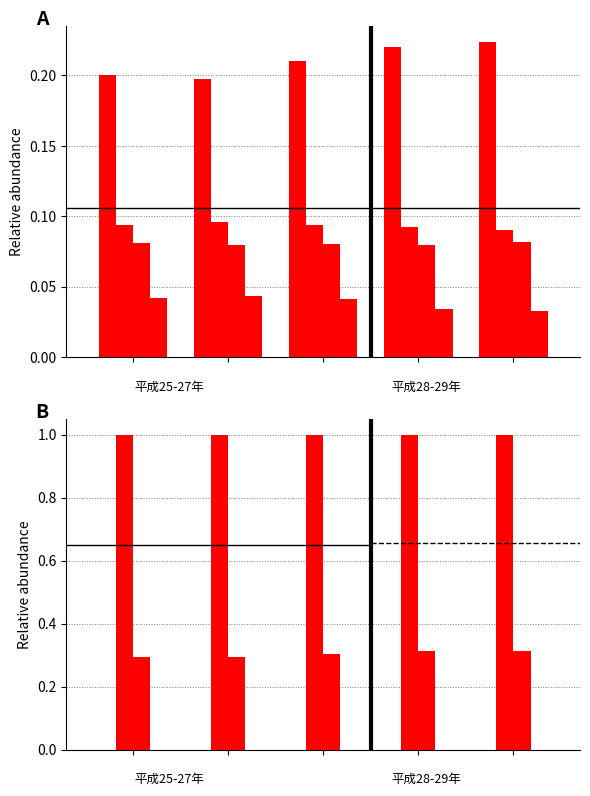

Reading left to right, list all the values displayed in this chart.

製造業(男): 0.2	0.2	0.2	0.2	0.2
製造業(女): 0.1	0.1	0.1	0.1	0.1
食料品・たばこ製造業(計): 0.1	0.1	0.1	0.1	0.1
建設業(計): 0.0	0.0	0.0	0.0	0.0
調査産業計(計): 1.0	1.0	1.0	1.0	1.0
製造業(計): 0.3	0.3	0.3	0.3	0.3